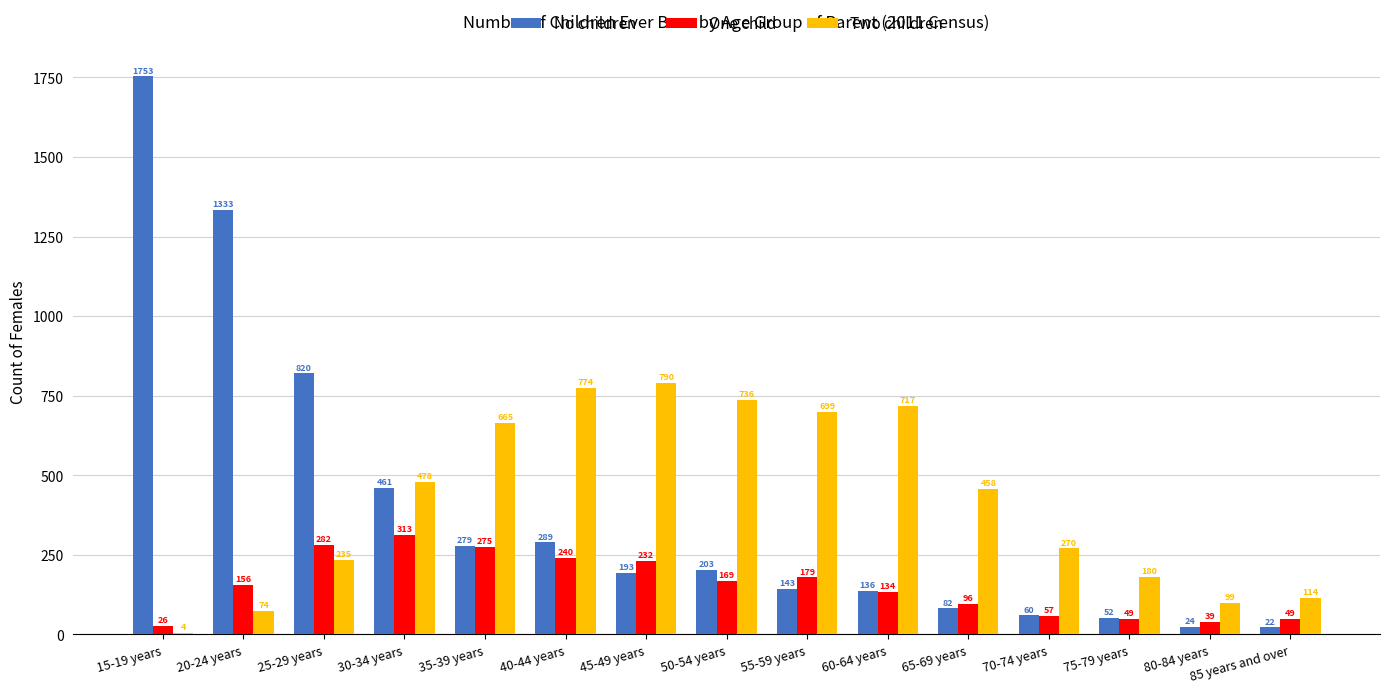

Between 25-29 years and 45-49 years, which series saw the biggest shift?

No children